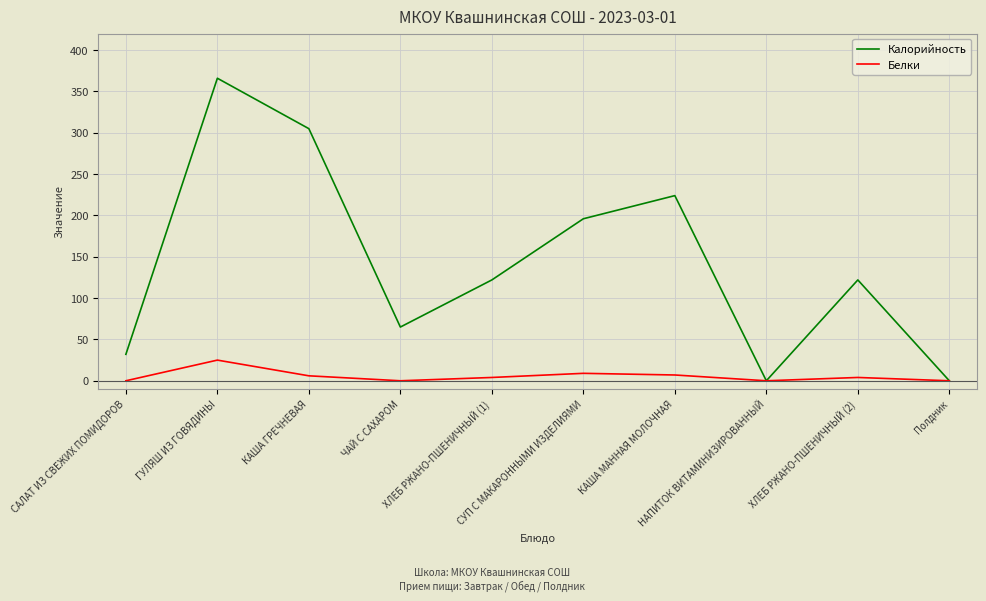

What position from the right is ГУЛЯШ ИЗ ГОВЯДИНЫ?

9